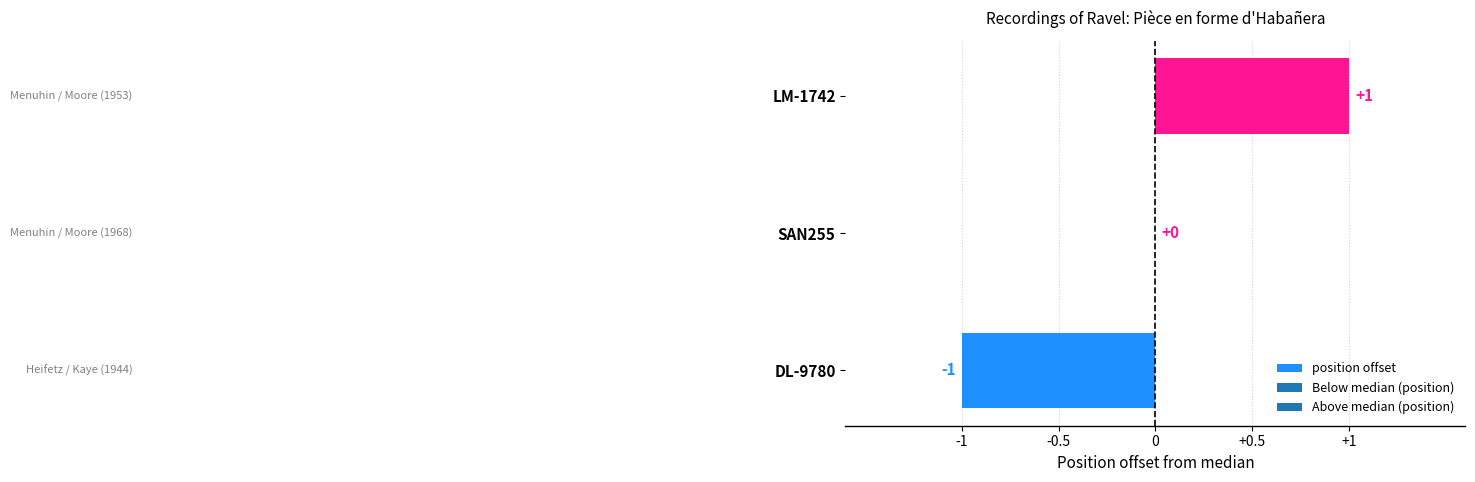

Are the bars grouped side by side (vs. stacked)?

No